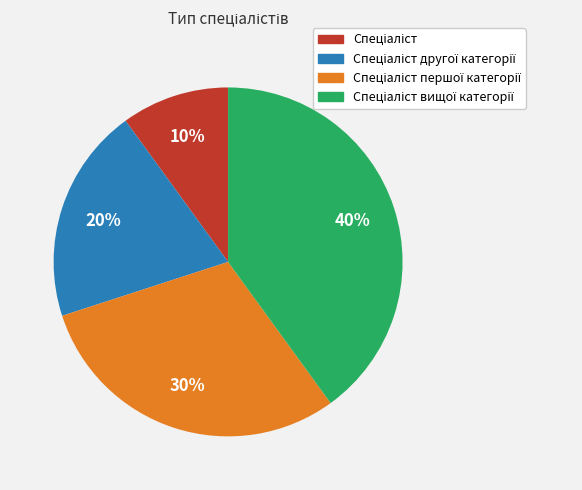

How many segments does this pie chart have?

4